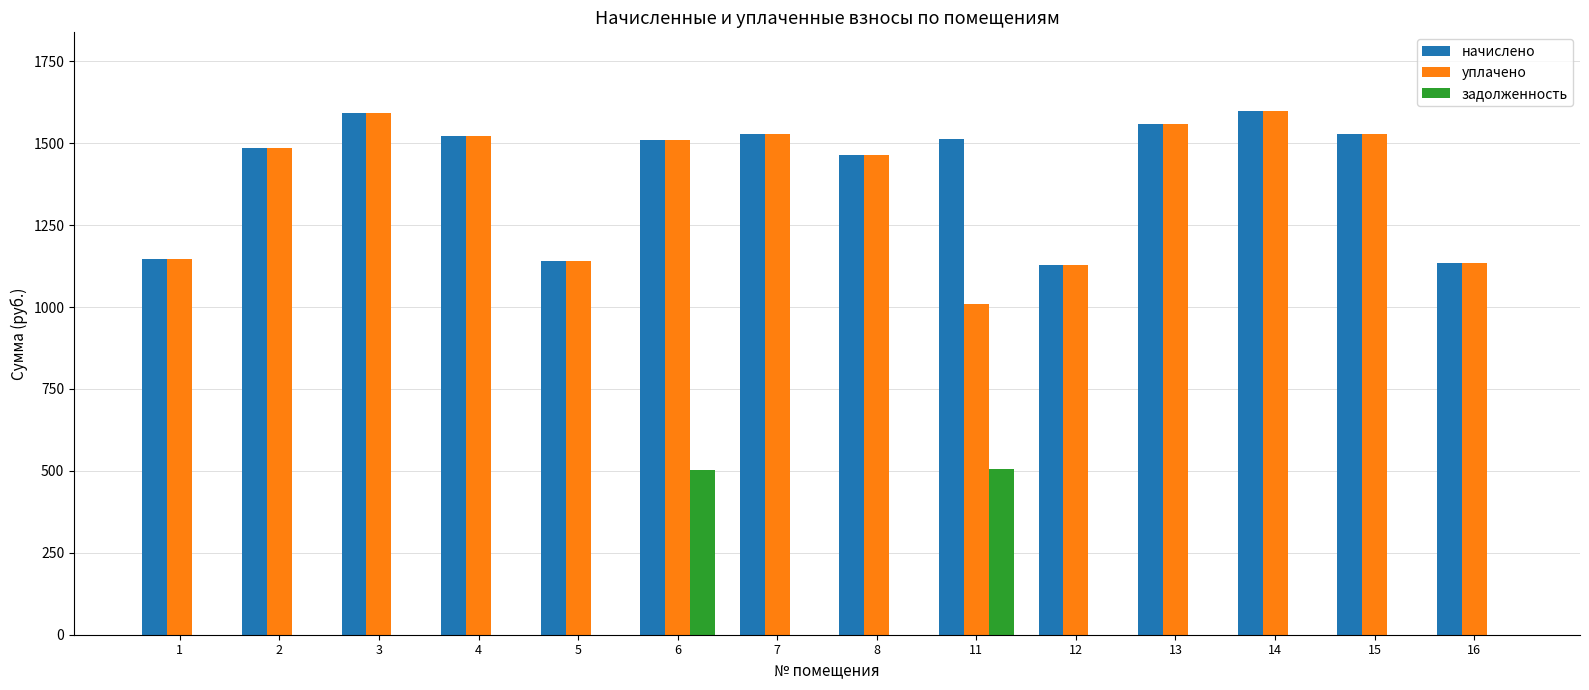

What is the sum of the задолженность values at 3 and 11?

504.7